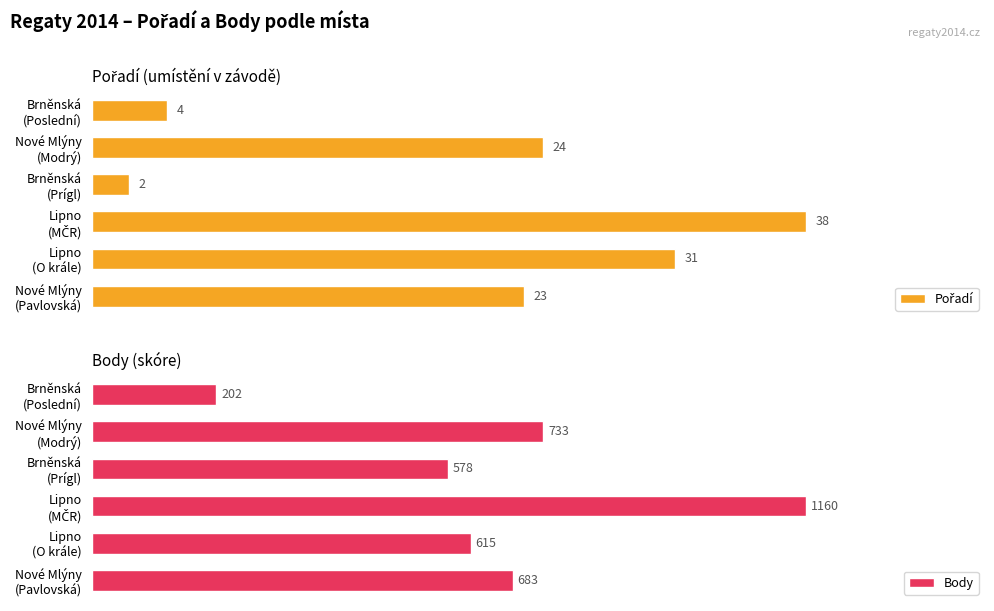

What is the smallest value displayed?

2